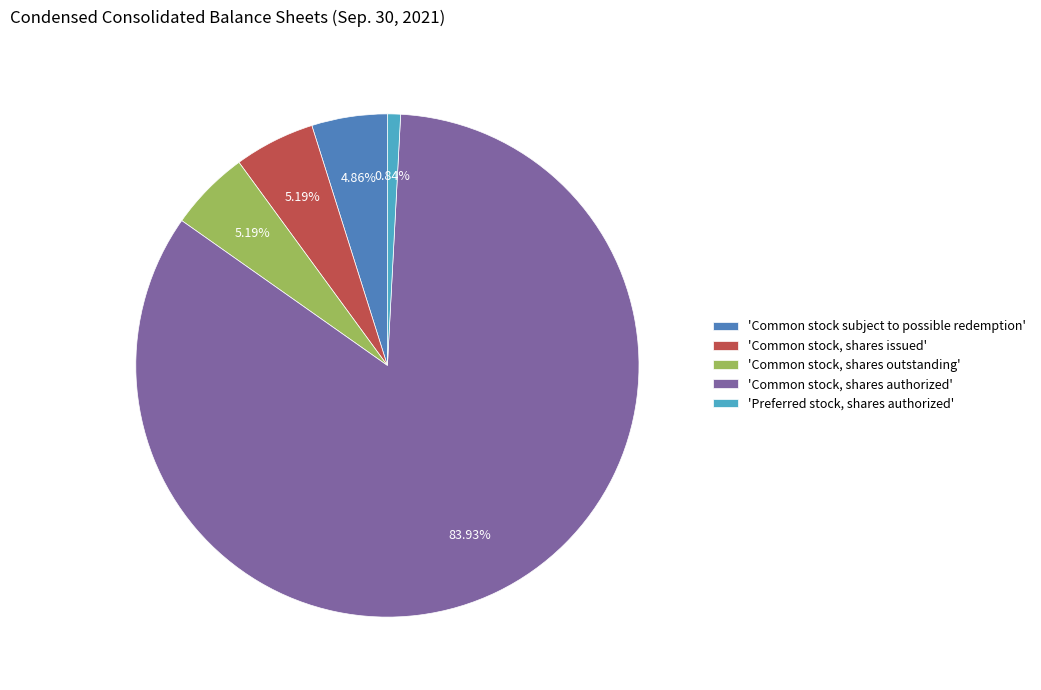

Combined, do 'Common stock, shares outstanding' and 'Preferred stock, shares authorized' account for over 50%?

No